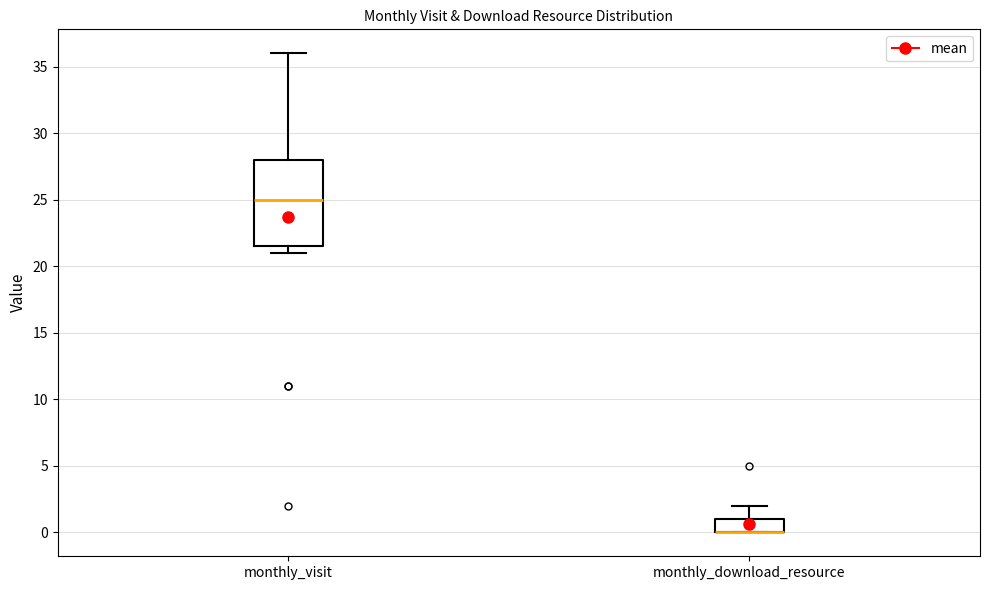

Reading left to right, read every box against the y-axis: the position of its median line, the range the box covers, and the ends of its whiskers. The values are not printed on the chart, so give them approximately, as read against the axis.

monthly_visit: median 25.0, box 21.5 to 28.0, whiskers 21.0 to 36.0
monthly_download_resource: median 0.0 (drawn on the box's lower edge), box 0.0 to 1.0, whiskers 0.0 to 2.0